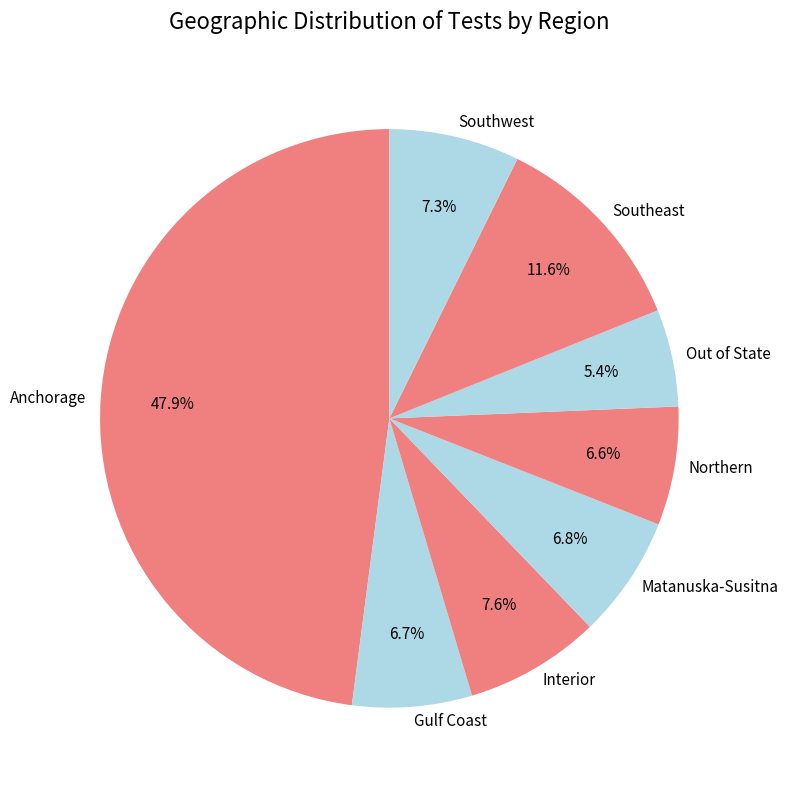

Which has a higher value, Matanuska-Susitna or Interior?

Interior